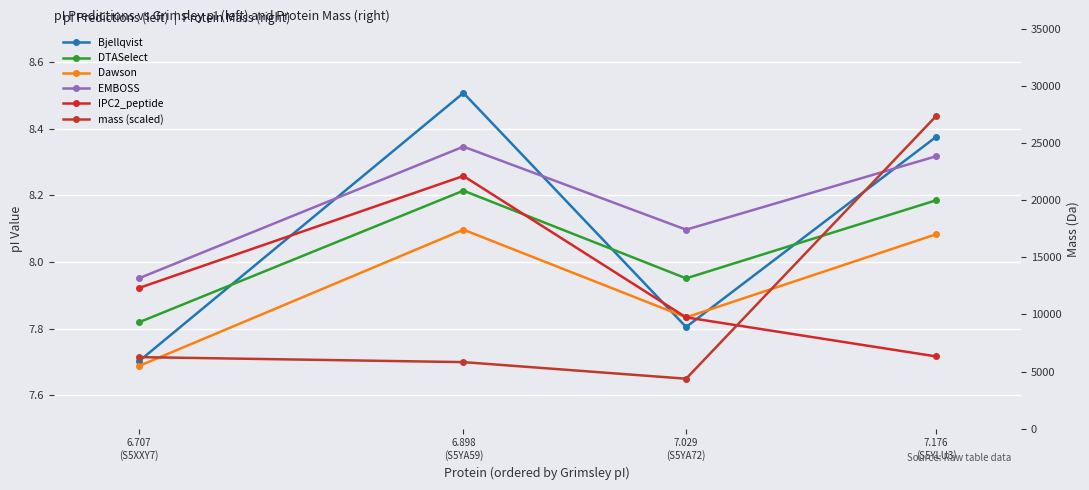

The EMBOSS series shows 8.1 at 7.029
(S5YA72). True or false?

True